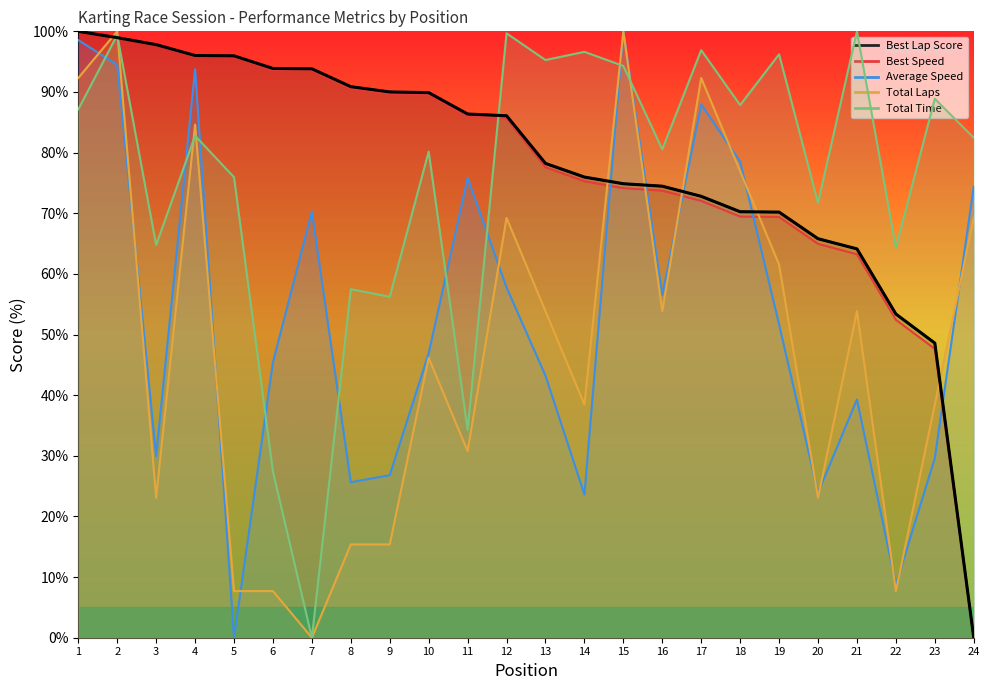

Rank the series by their maximum value, from highest to lowest.

Total Time, Best Lap time, Best Speed, Average Speed, Total Laps